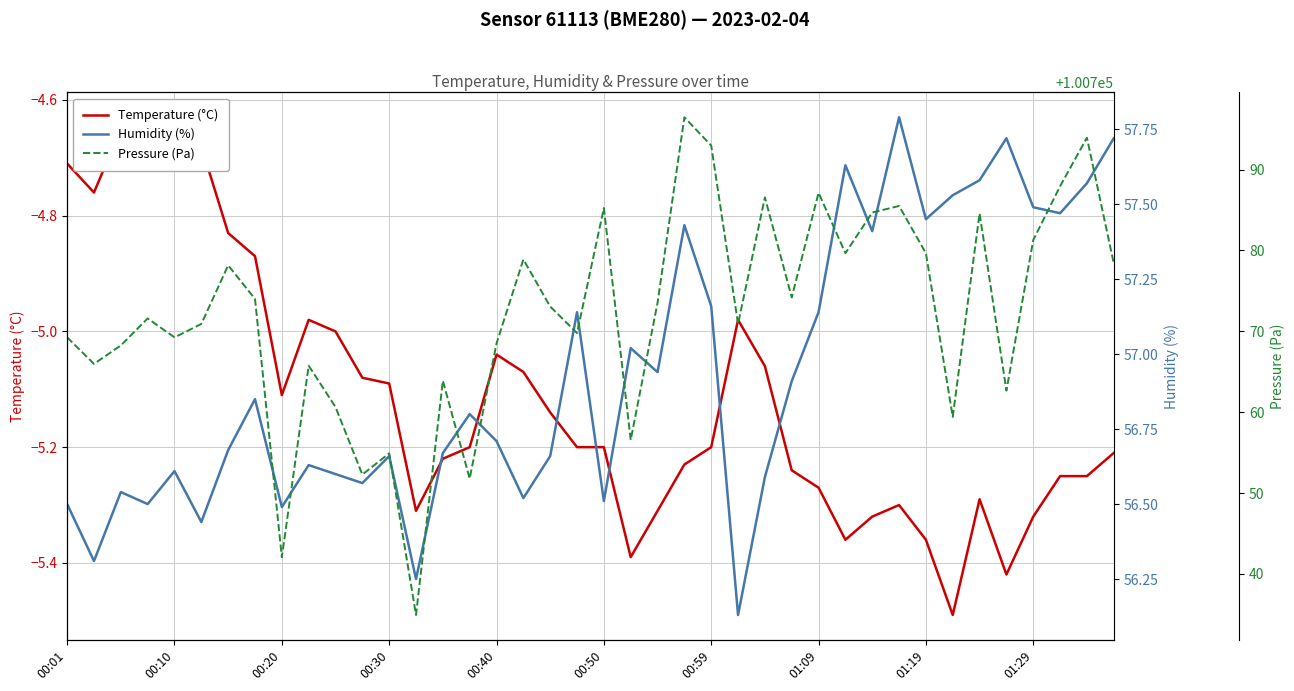

What is the average value of the Humidity (%) series?

56.9